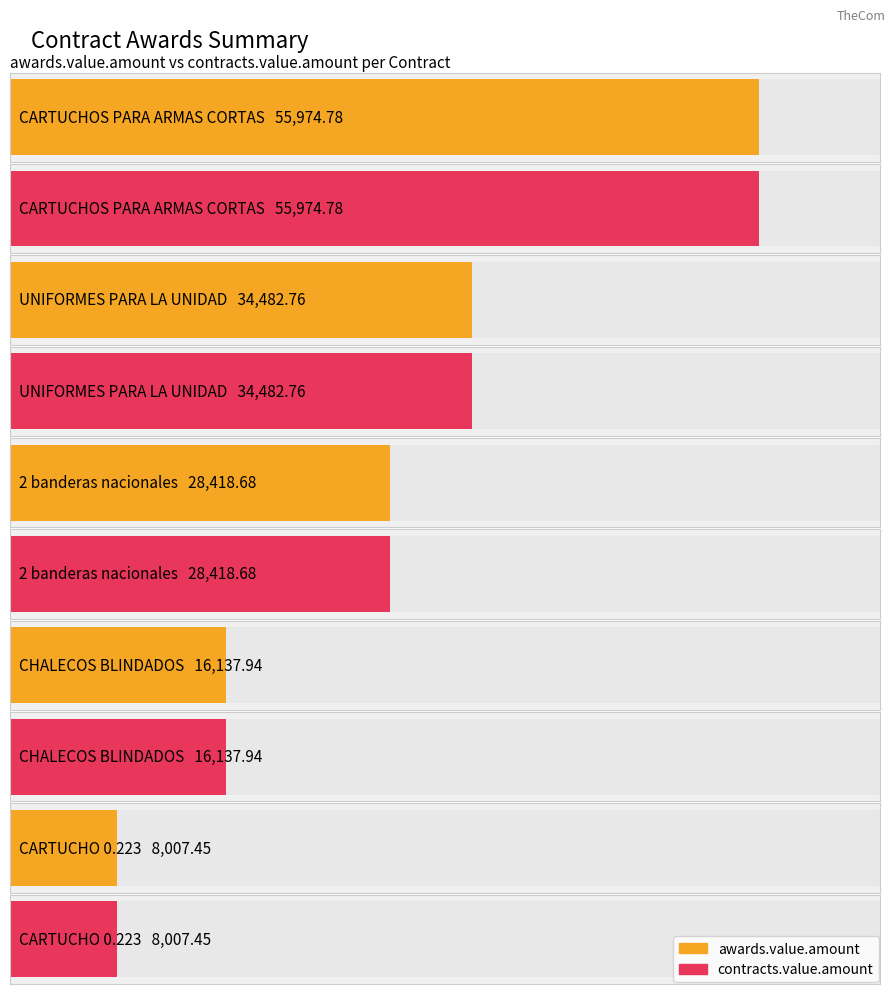

True or false: awards.value.amount has a value of 55974.8 at CARTUCHOS PARA ARMAS CORTAS.

True